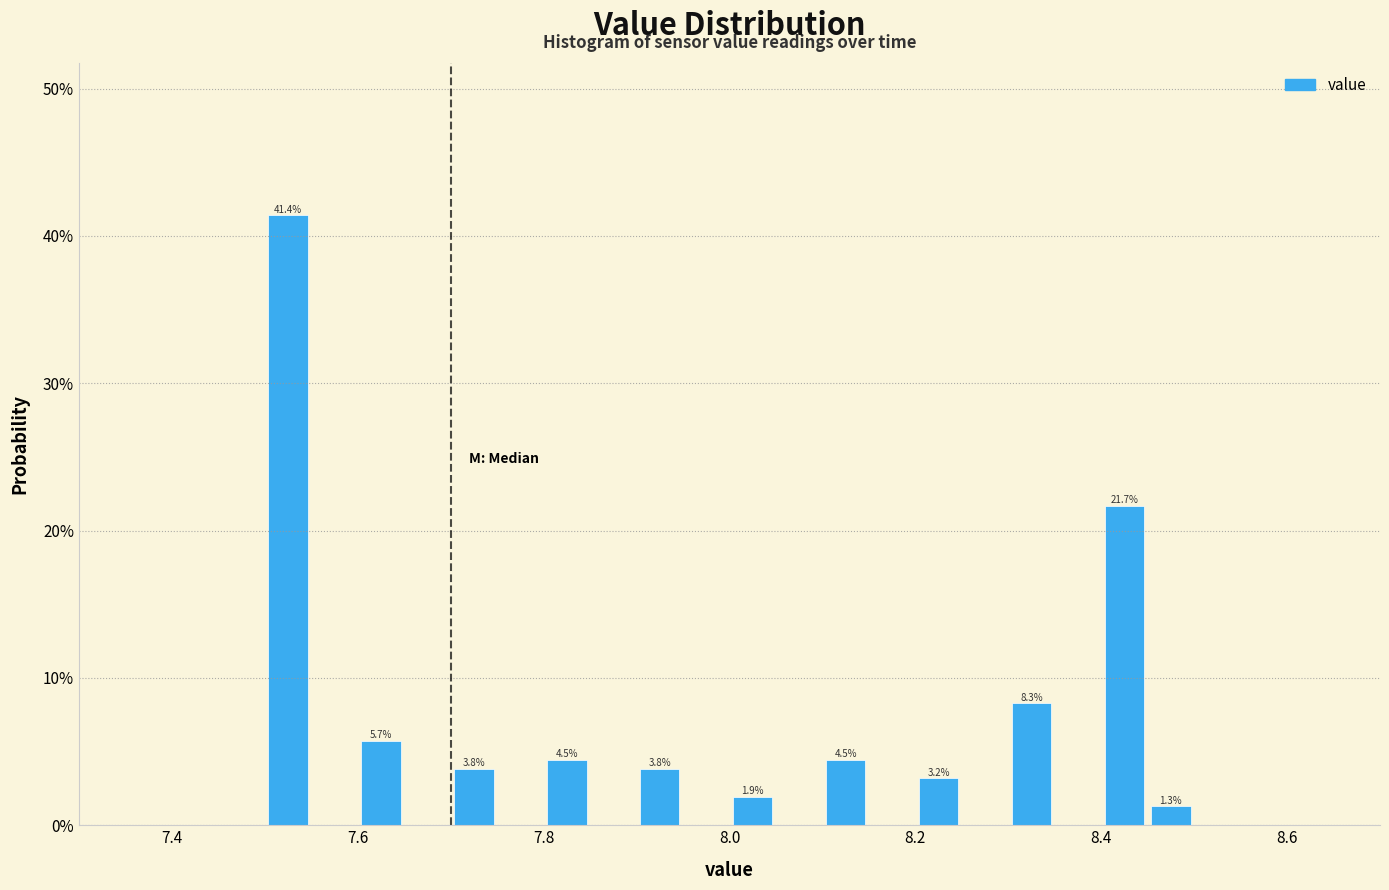

Around what value on the x-axis is the tallest bar? Give the approximate position of its centre, as read against the axis.

7.52